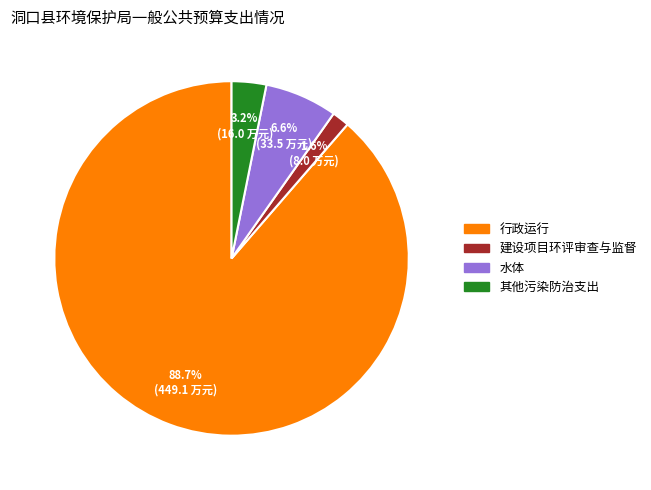

What is the smallest slice in the pie chart?

建设项目环评审查与监督